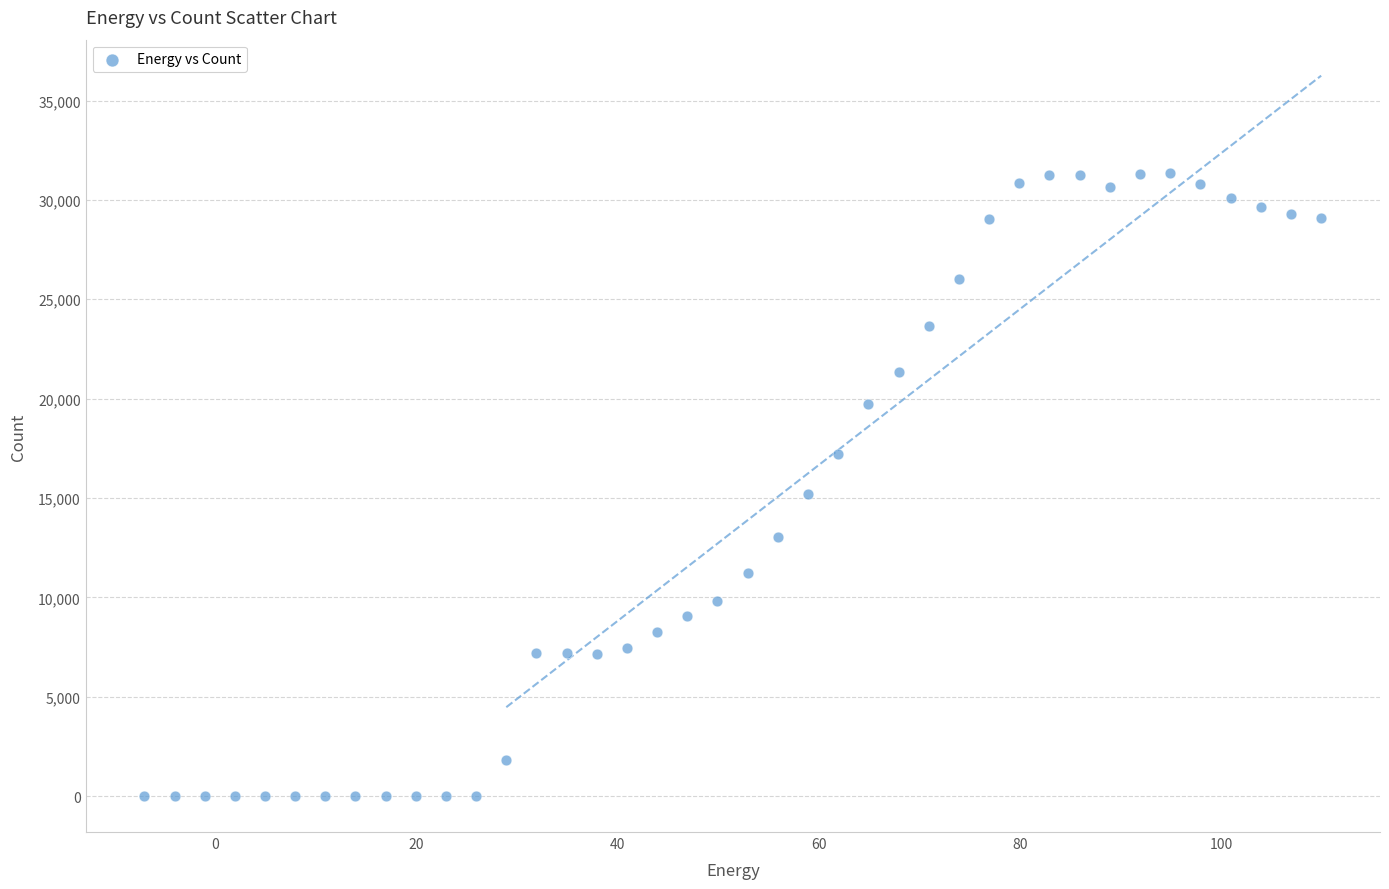

What Y value in the scatter plot is closest to 15668?

15211